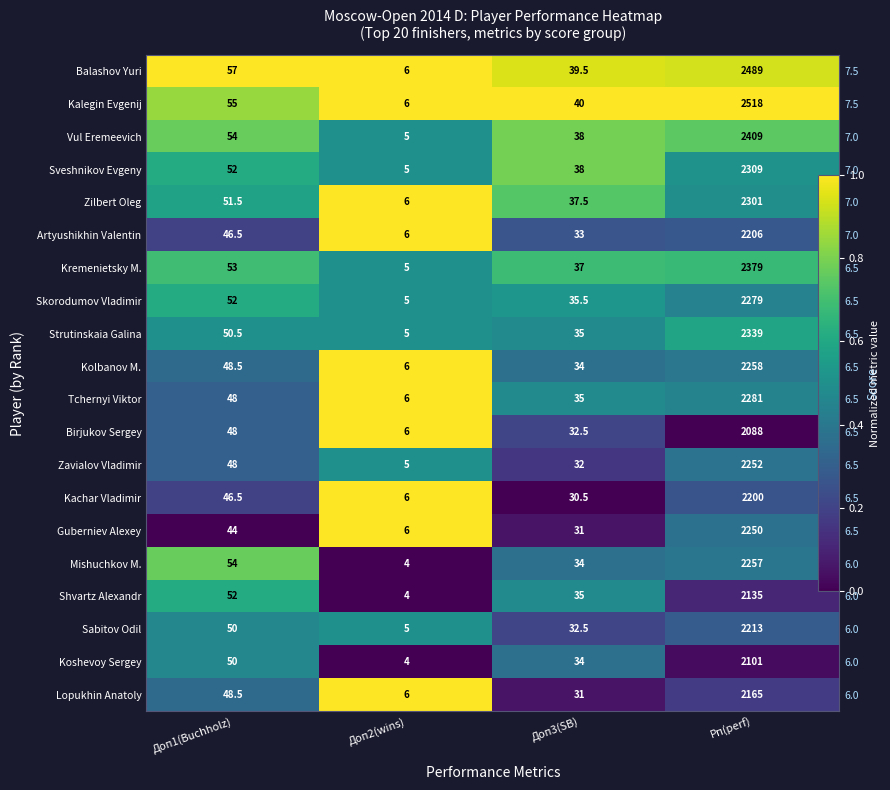

Is the value of Shvartz Alexandr at Доп1(Buchholz) greater than the value of Tchernyi Viktor at Доп3(SB)?

Yes